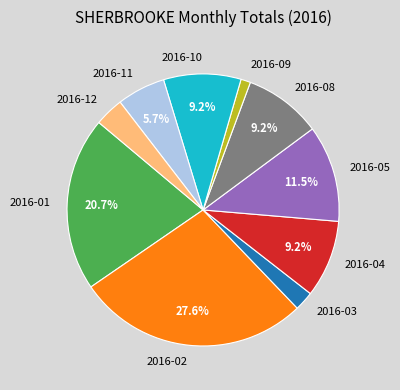

Which category has the biggest portion of the pie?

2016-02